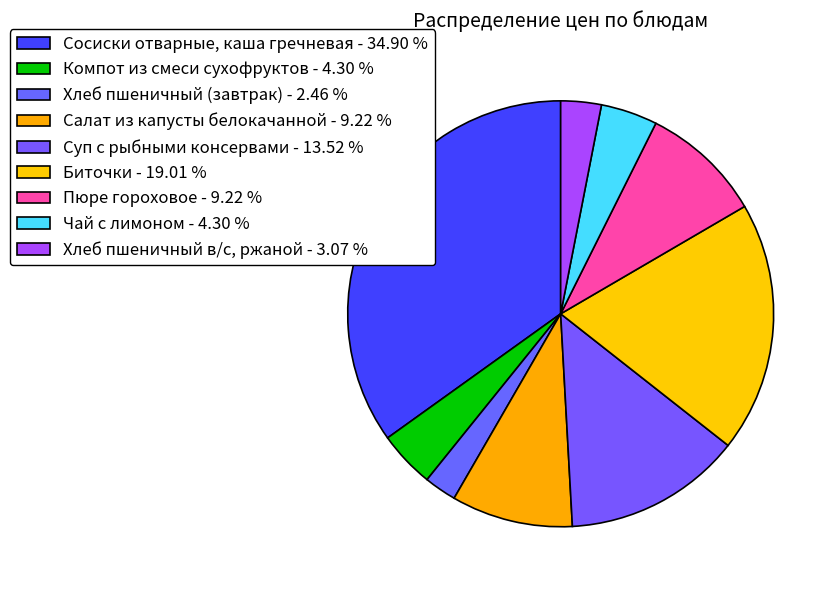

How many slices are in this pie chart?

9